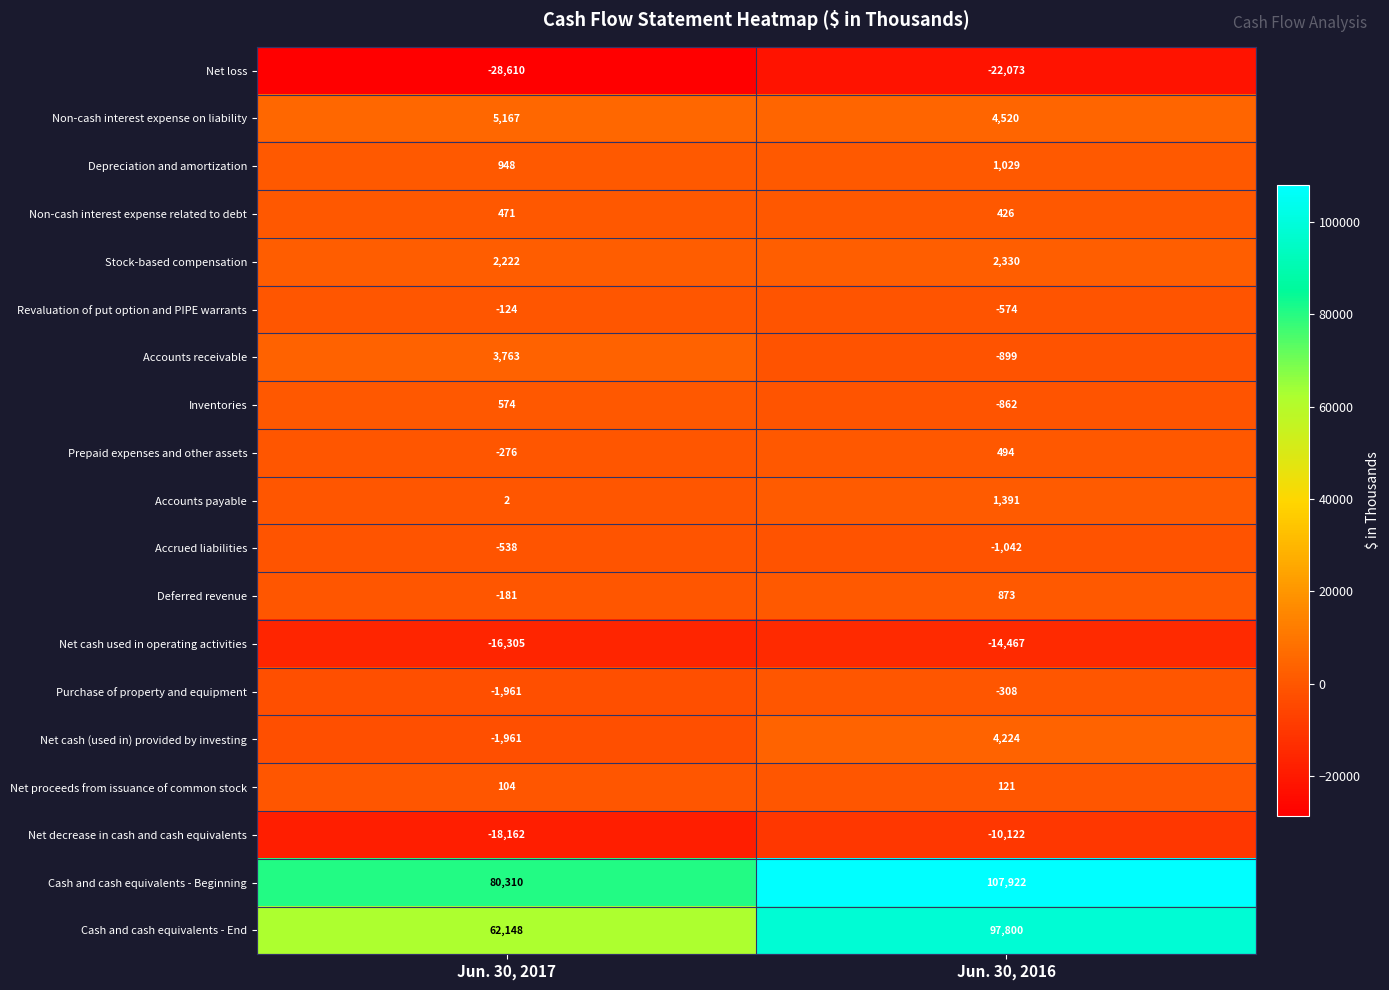

At which category does the chart reach its peak across all series?

Jun. 30, 2016